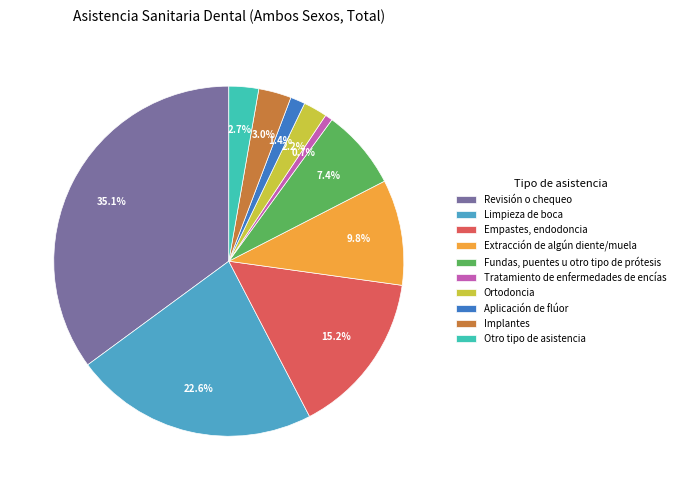

Is there a majority slice in this chart?

No